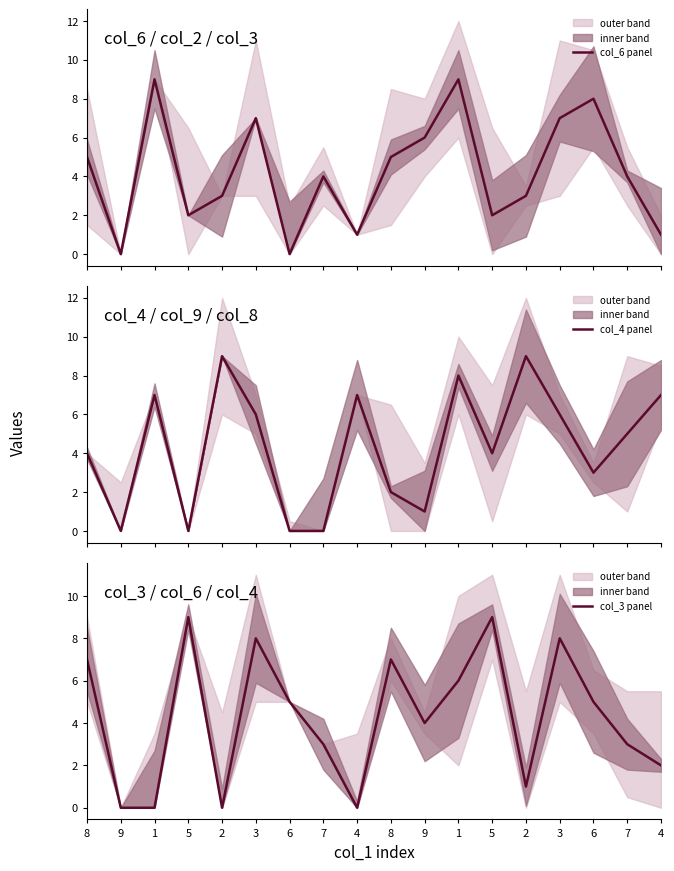

Reading left to right, transcribe all the data shown in this chart.

col_6 panel: 8=5	9=0	1=9	5=2	2=3	3=7	6=0	7=4	4=1	8=5	9=6	1=9	5=2	2=3	3=7	6=8	7=4	4=1
col_4 panel: 8=4	9=0	1=7	5=0	2=9	3=6	6=0	7=0	4=7	8=2	9=1	1=8	5=4	2=9	3=6	6=3	7=5	4=7
col_3 panel: 8=7	9=0	1=0	5=9	2=0	3=8	6=5	7=3	4=0	8=7	9=4	1=6	5=9	2=1	3=8	6=5	7=3	4=2